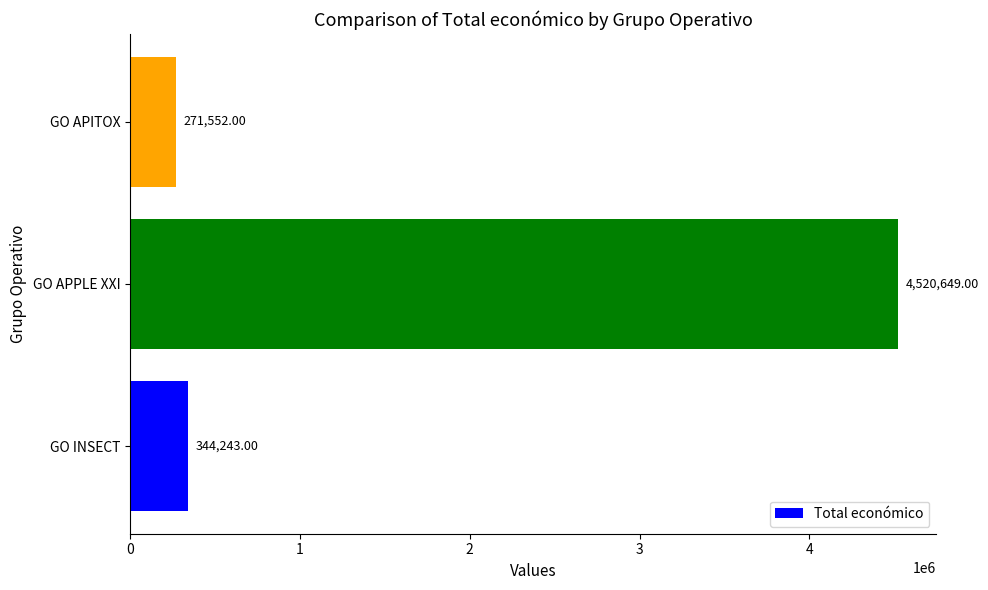

Does the chart contain stacked bars?

No